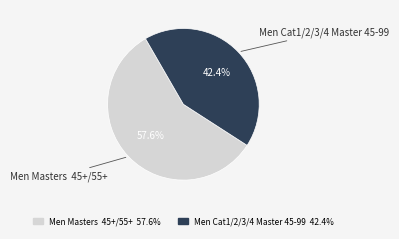

Is there a majority slice in this chart?

Yes